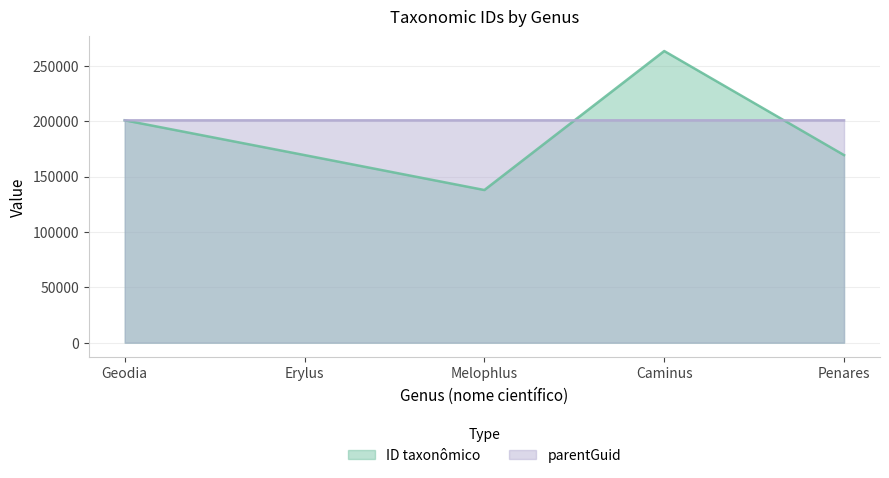

How many values in the ID taxonômico series are below 169338?

2